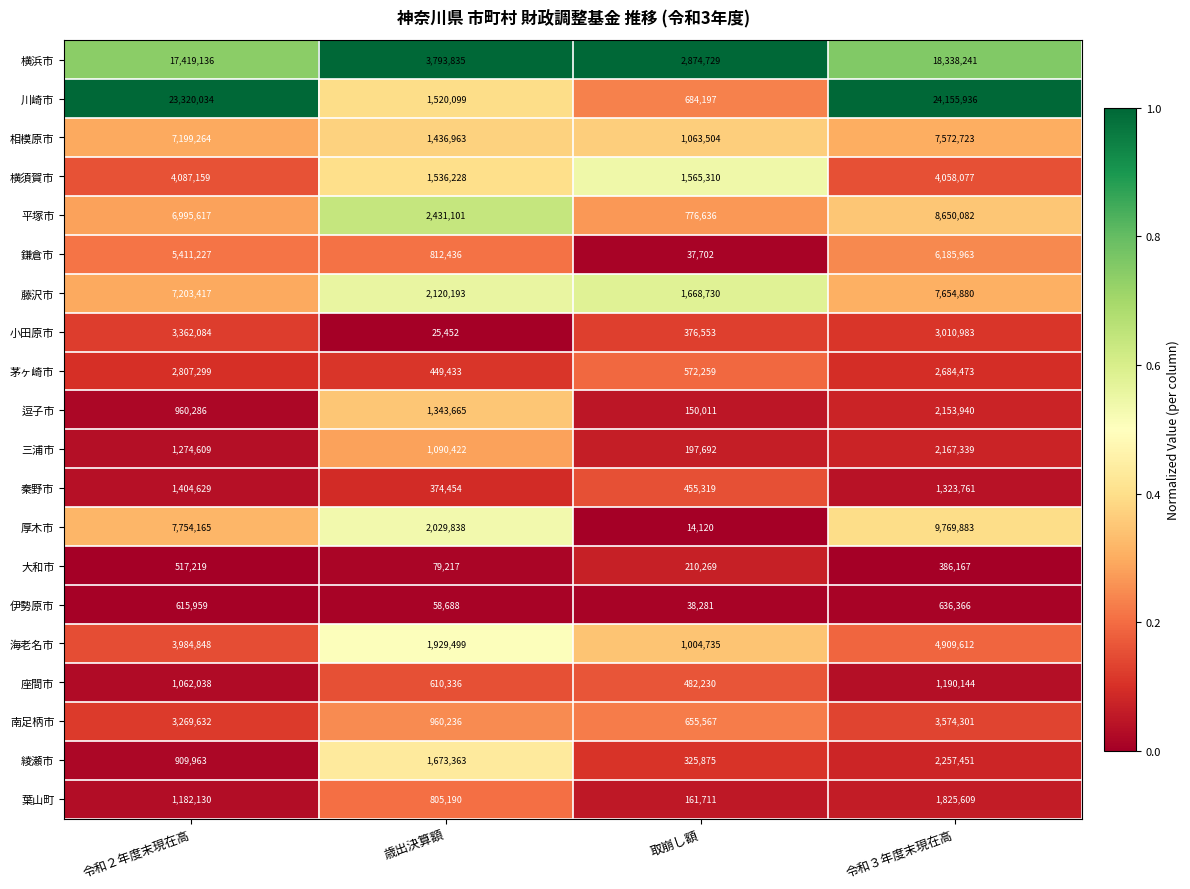

What is the maximum value shown in the chart?

24155936